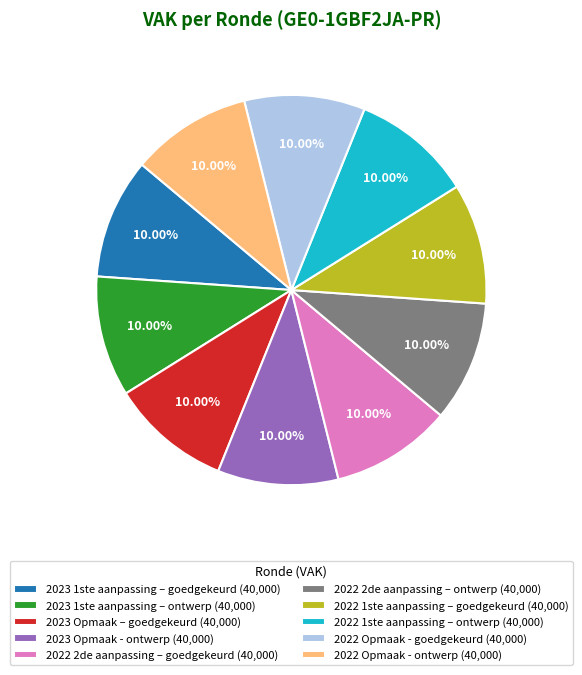

Combined, do 2023 Opmaak - ontwerp (40,000) and 2023 1ste aanpassing – ontwerp (40,000) account for over 50%?

No